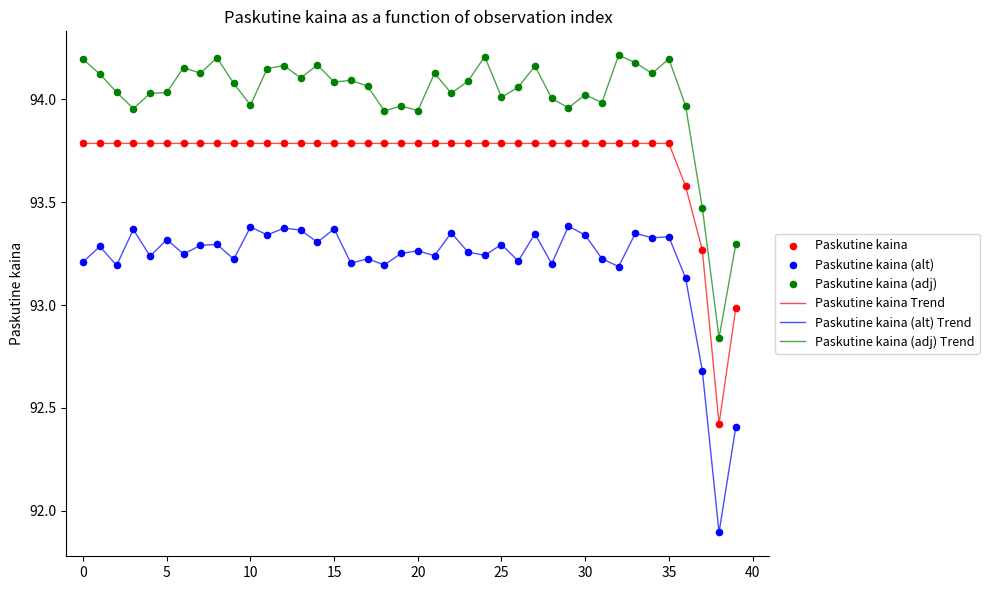

Which series has the largest total across all categories?

Paskutine kaina (adj) Trend